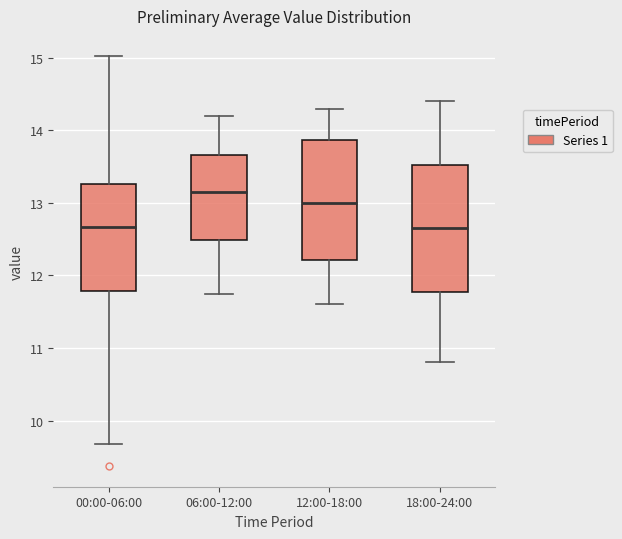

Where is the upper edge of the box for 06:00-12:00 on the y-axis? The values are not printed on the chart, so give them approximately, as read against the axis.

13.7